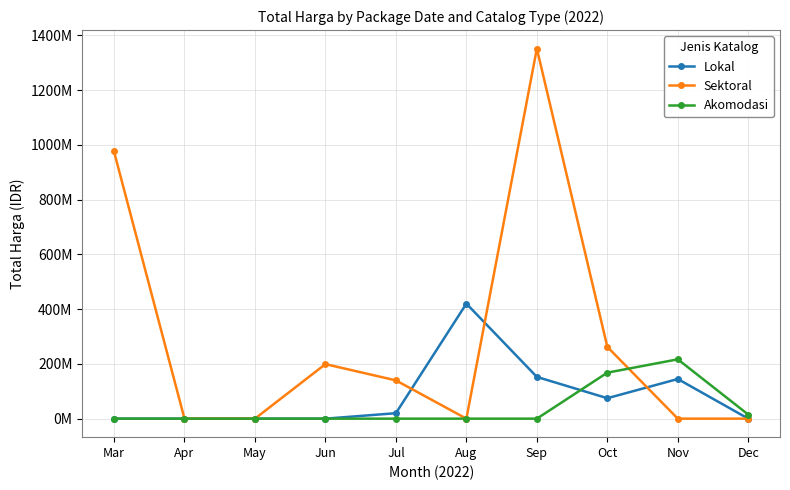

Which series has the largest total across all categories?

Sektoral